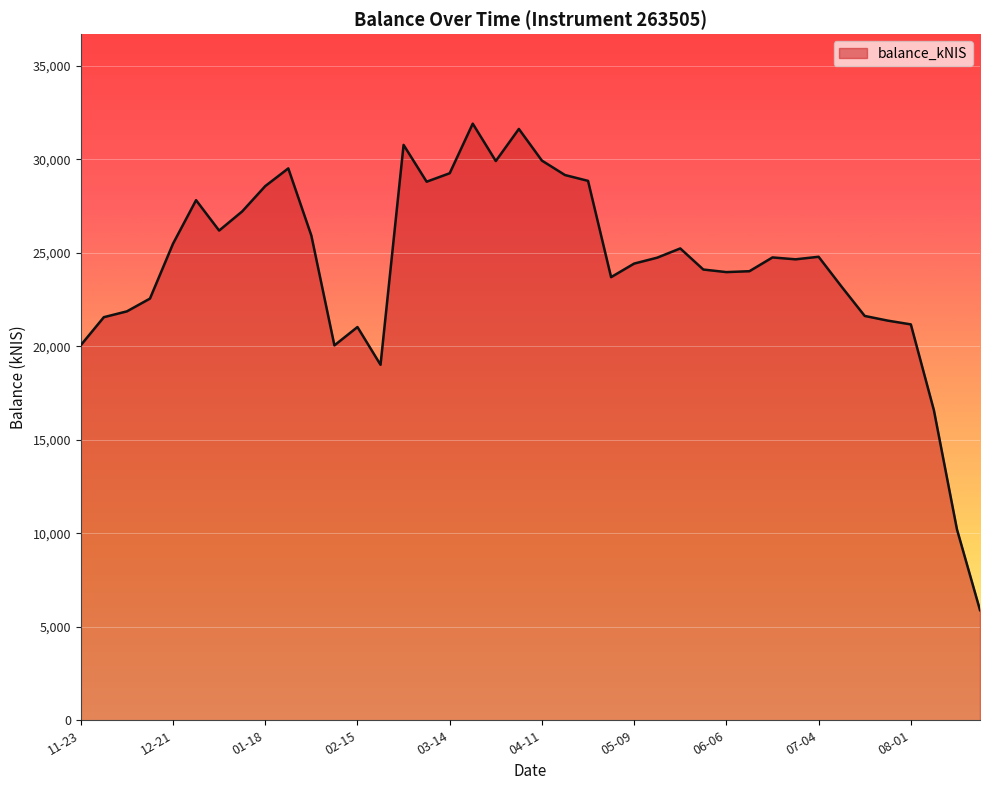

What is the difference between the maximum and minimum values?

26023.8